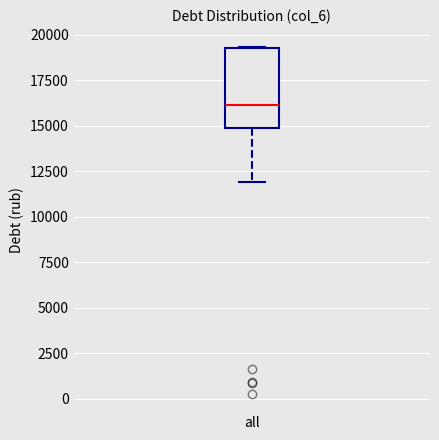

Transcribe this box plot: give where the median line is, the range the box spans, and where the two whiskers end, as read against the y-axis. The values are not printed on the chart, so give them approximately, as read against the axis.

median 16000, box 15000 to 19500, whiskers 12000 to 19500